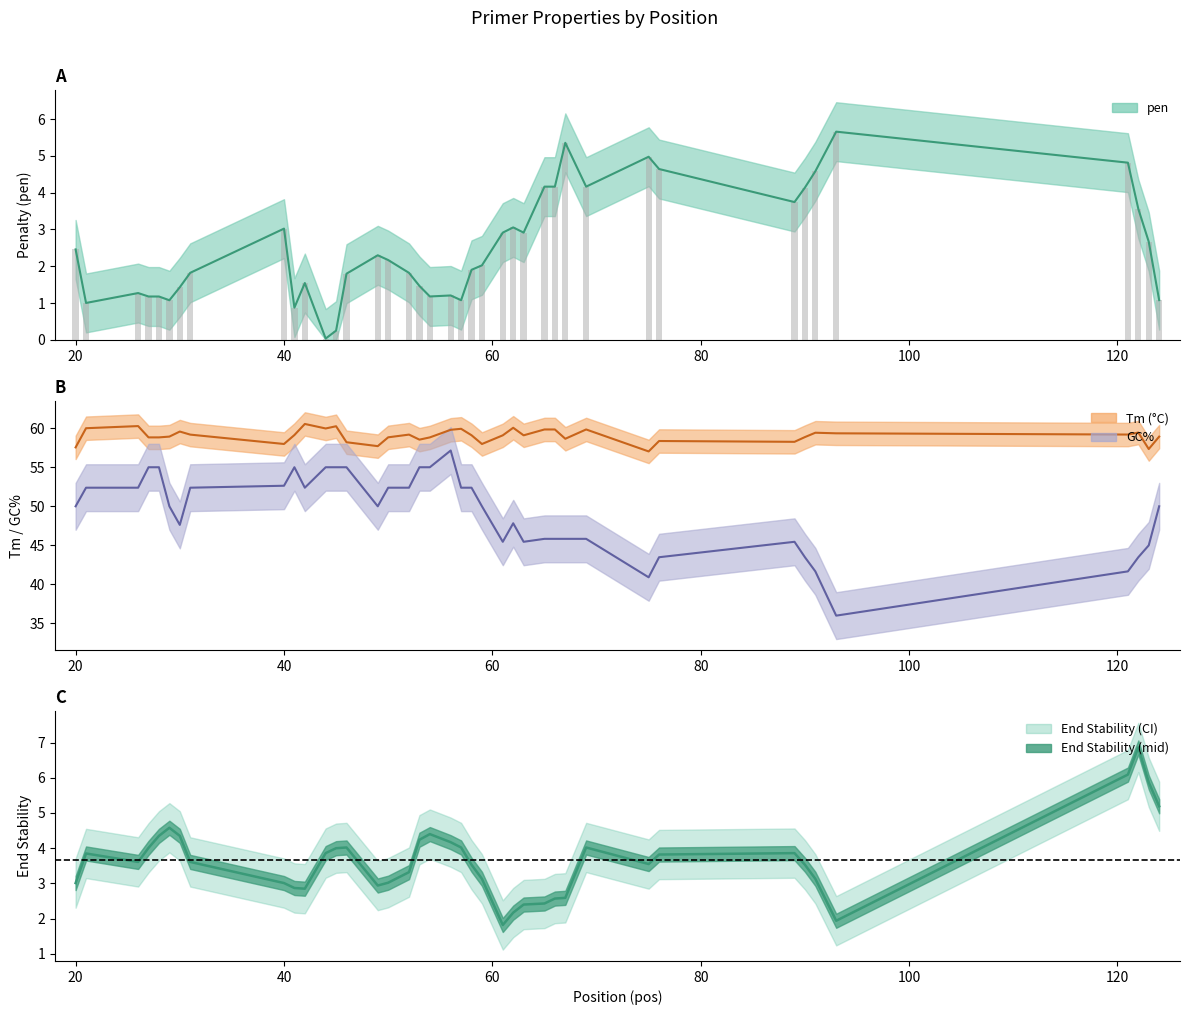

Read the pen value at 30.

1.4